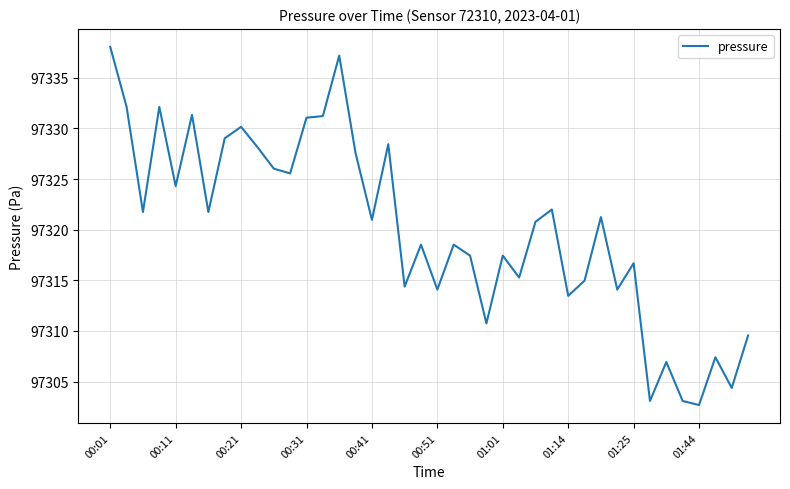

What is the smallest value displayed?

97302.7